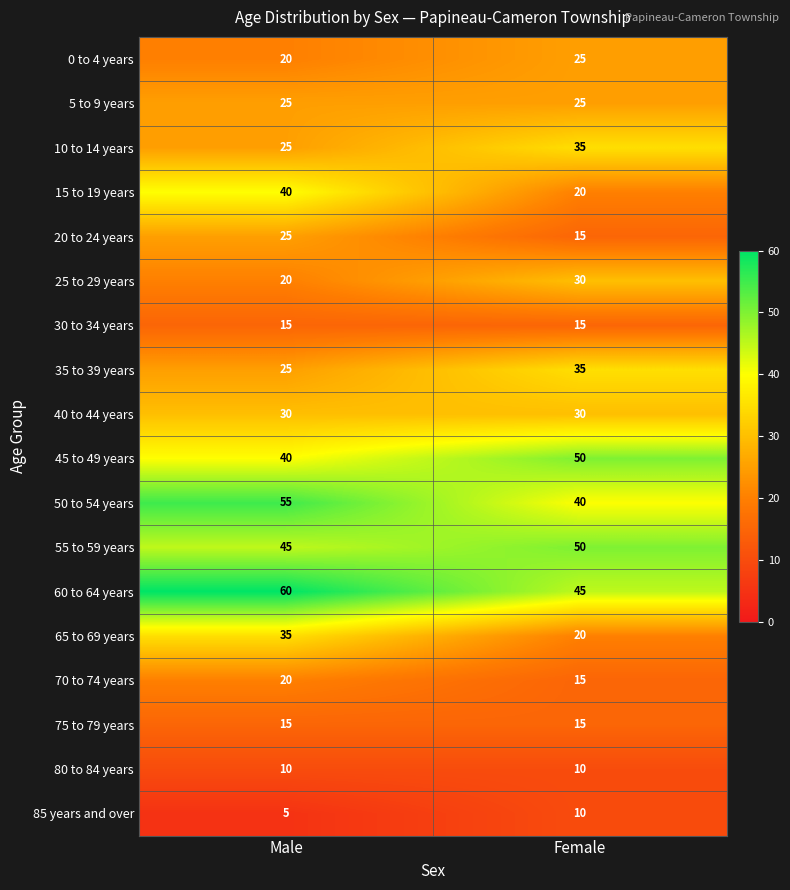

List the labels in order of 70 to 74 years value, largest first.

Male, Female